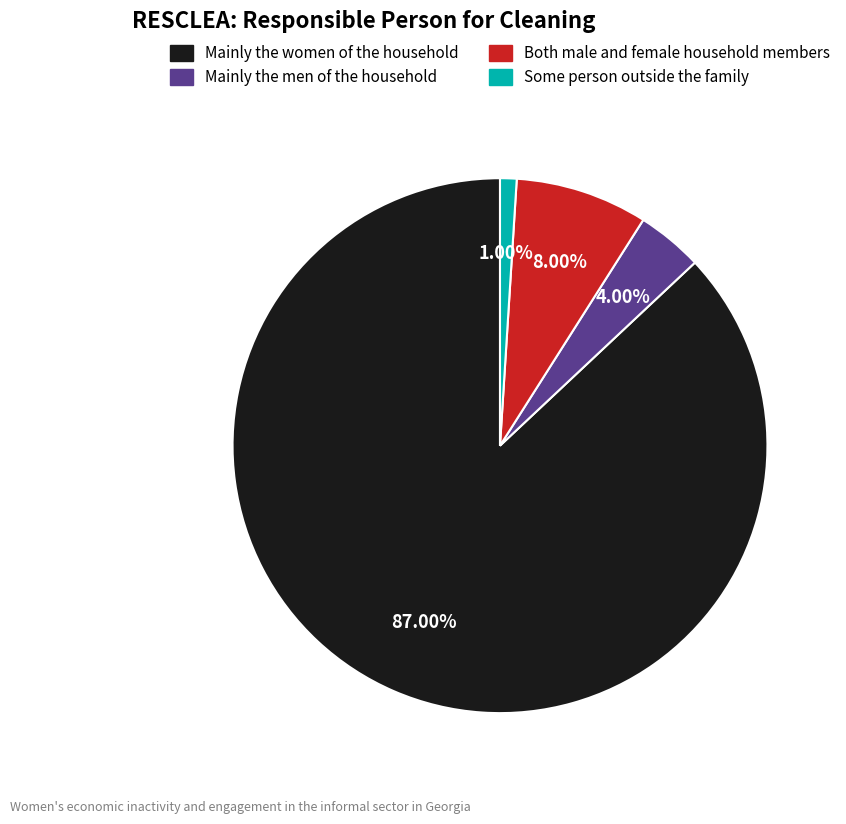

Does any single category account for the majority?

Yes